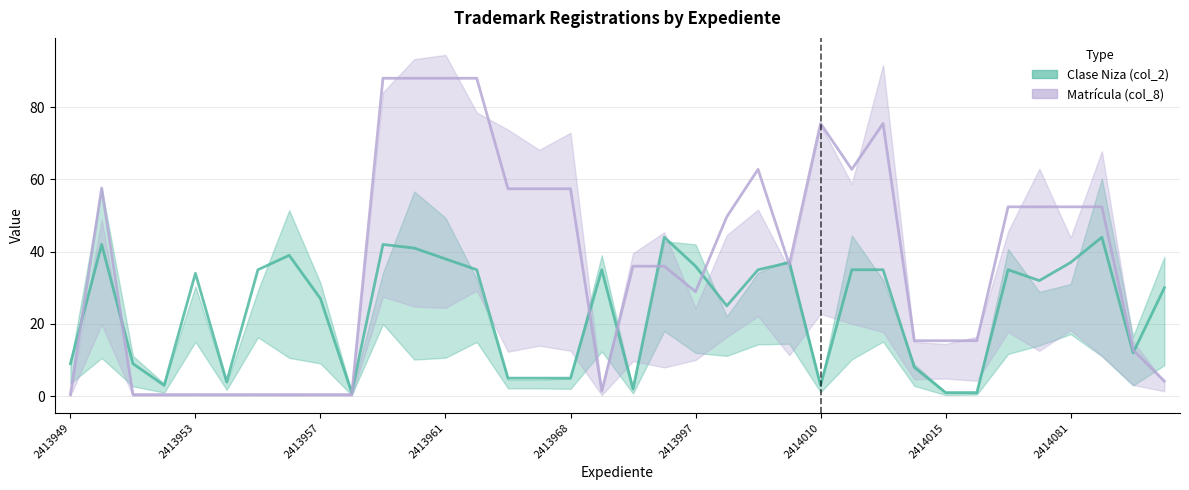

Does the chart have visible grid lines?

Yes